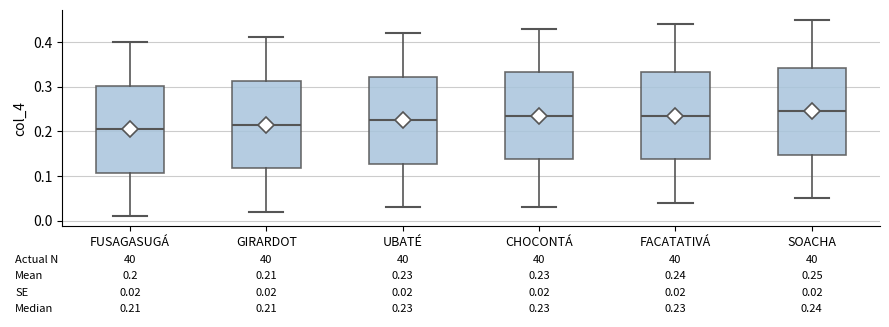

Which box's median line is the highest?

SOACHA